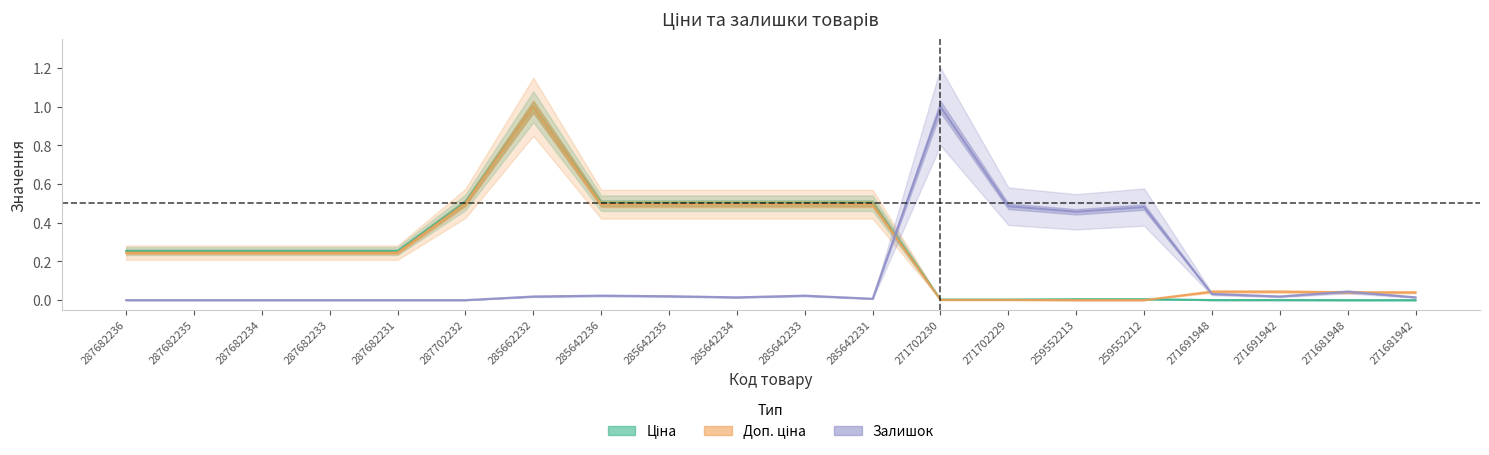

Between 285642231 and 271702230, which series saw the biggest shift?

Залишок